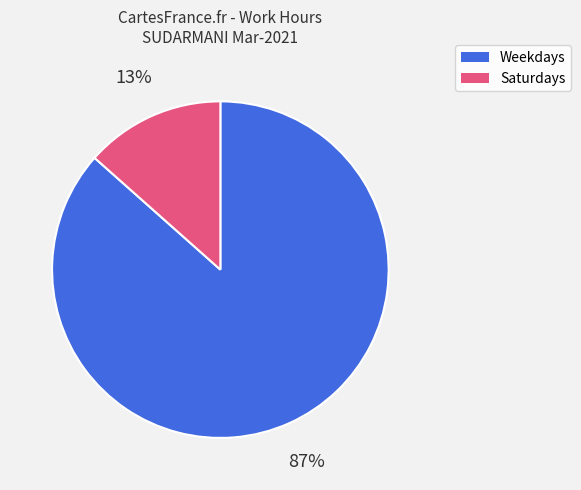

To the nearest percent, what is the average slice percentage?

50%